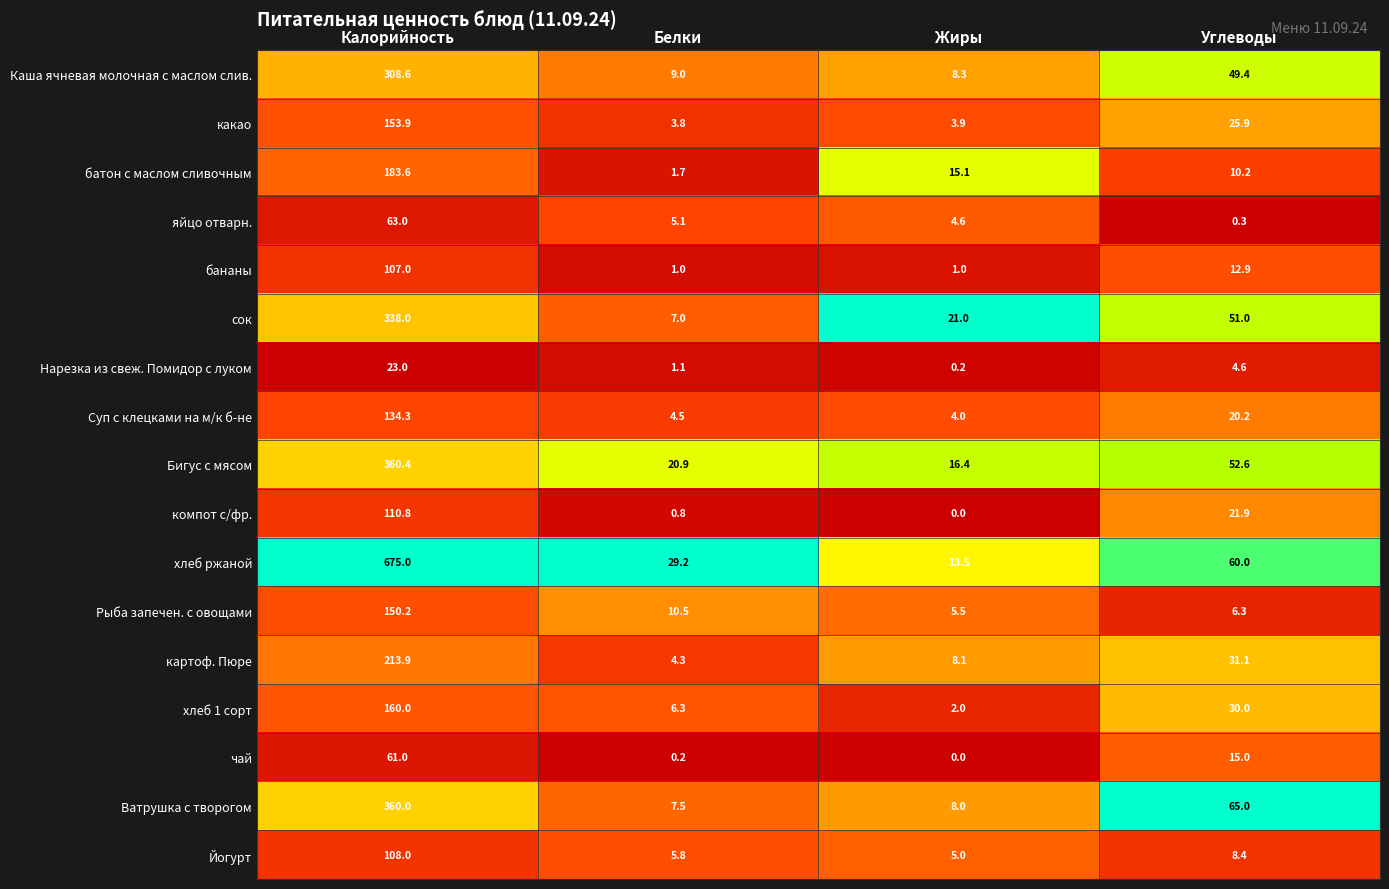

The value of Йогурт at Калорийность is 42.2. True or false?

False